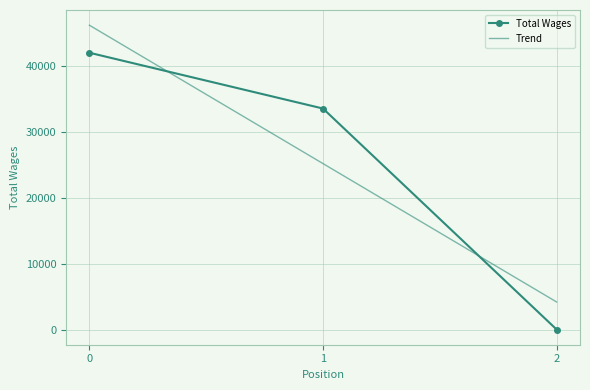

What is the average value of the Trend series?

25211.7